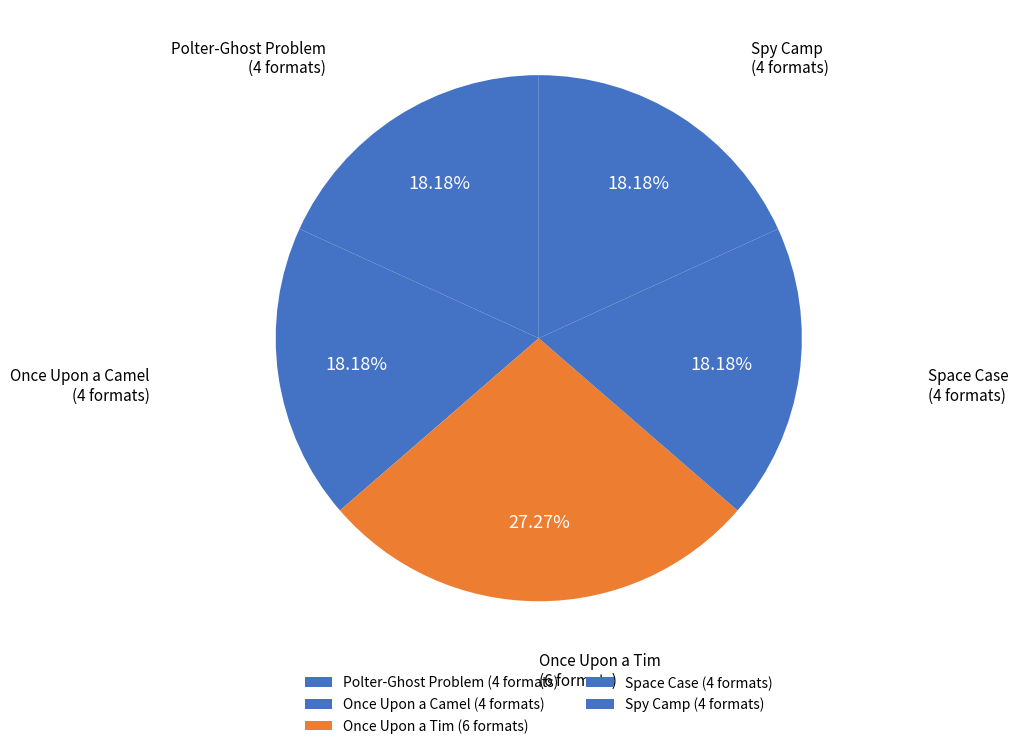

What is the change in value from Once Upon a Camel to Once Upon a Tim?

+2